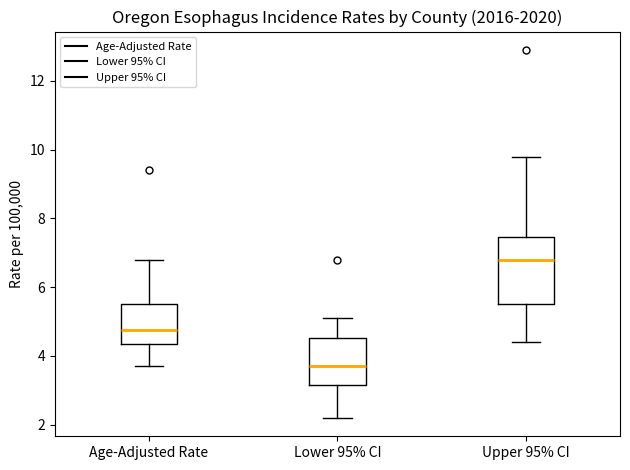

Reading left to right, read every box against the y-axis: the position of its median line, the range the box covers, and the ends of its whiskers. The values are not printed on the chart, so give them approximately, as read against the axis.

Age-Adjusted Rate: median 4.8, box 4.4 to 5.6, whiskers 3.8 to 6.8
Lower 95% CI: median 3.8, box 3.2 to 4.6, whiskers 2.2 to 5.2
Upper 95% CI: median 6.8, box 5.6 to 7.4, whiskers 4.4 to 9.8